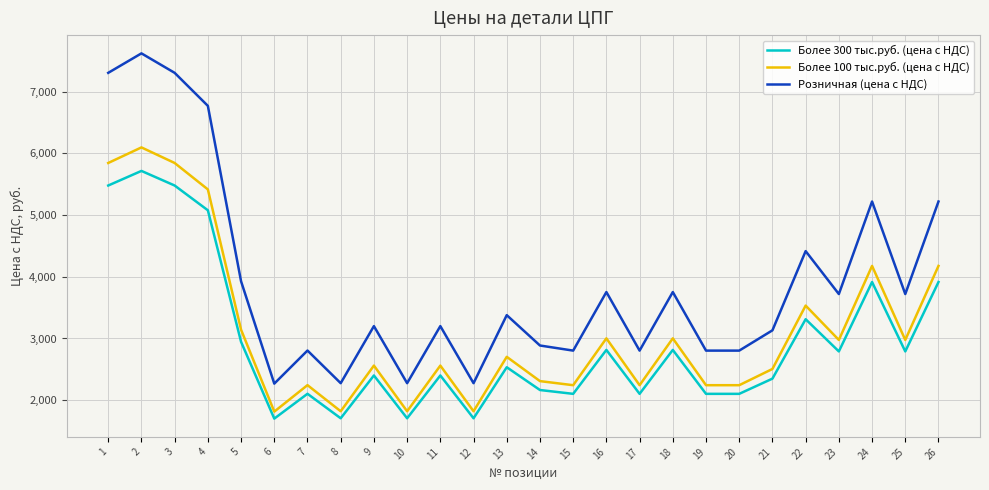

List the series in order of their peak value, highest first.

Розничная (цена с НДС), Более 100 тыс.руб. (цена с НДС), Более 300 тыс.руб. (цена с НДС)